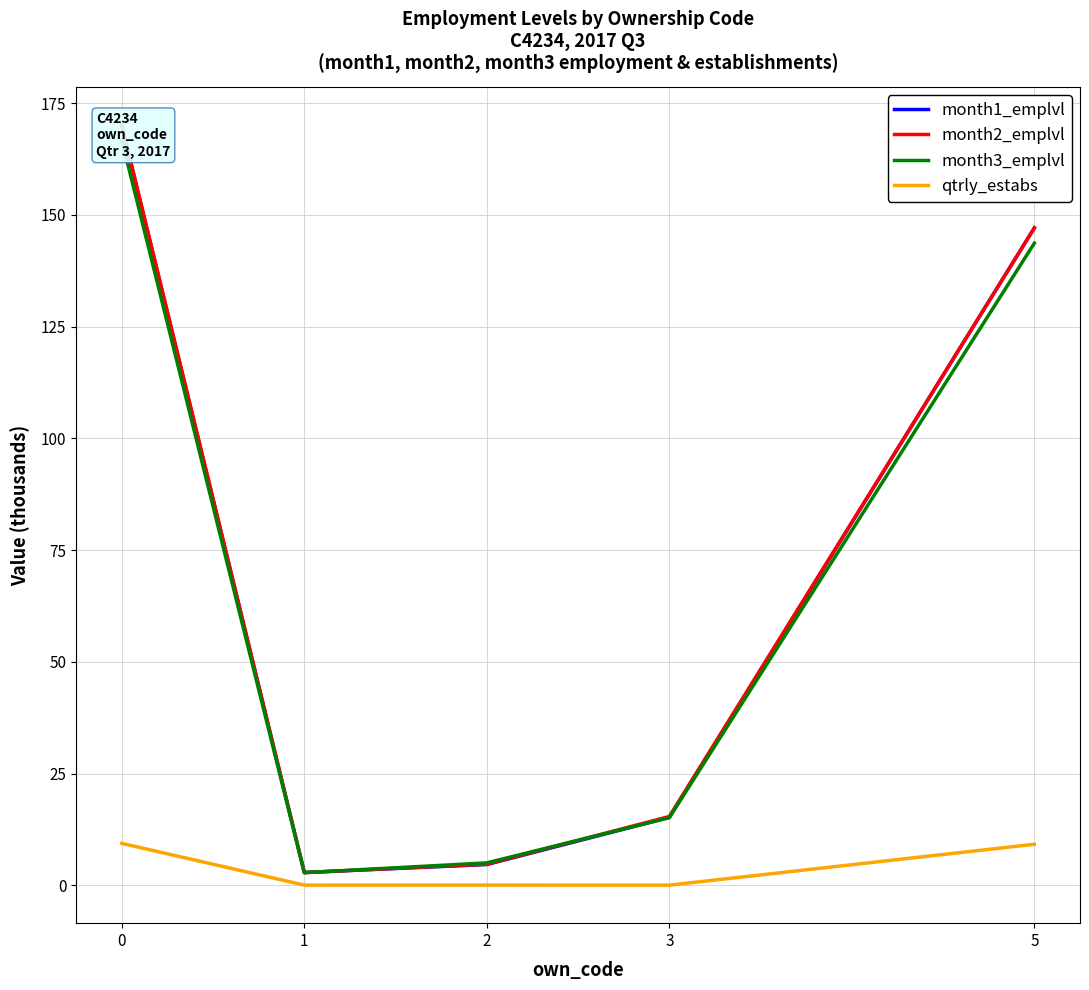

What is the value of the month3_emplvl point at the 2nd from the left?

2.8